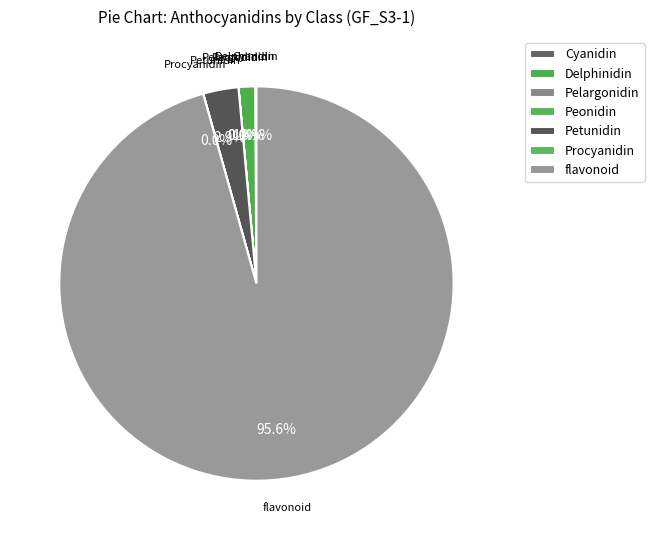

Which category has the smallest portion of the pie?

Pelargonidin